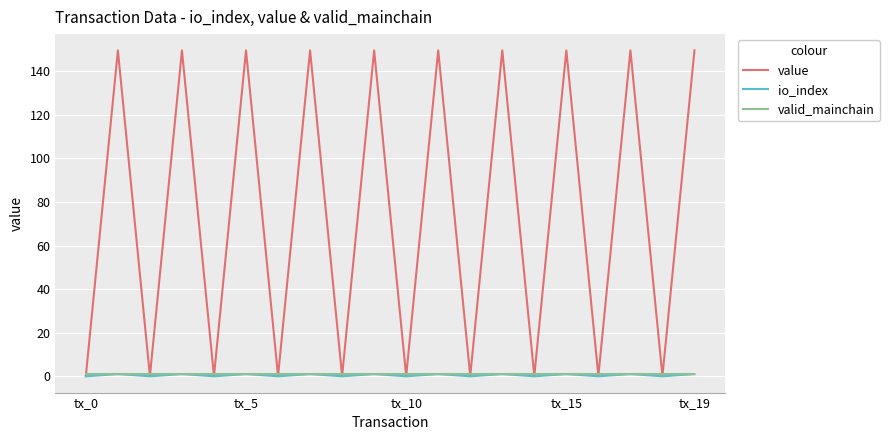

Which series has the largest range (max minus min)?

value